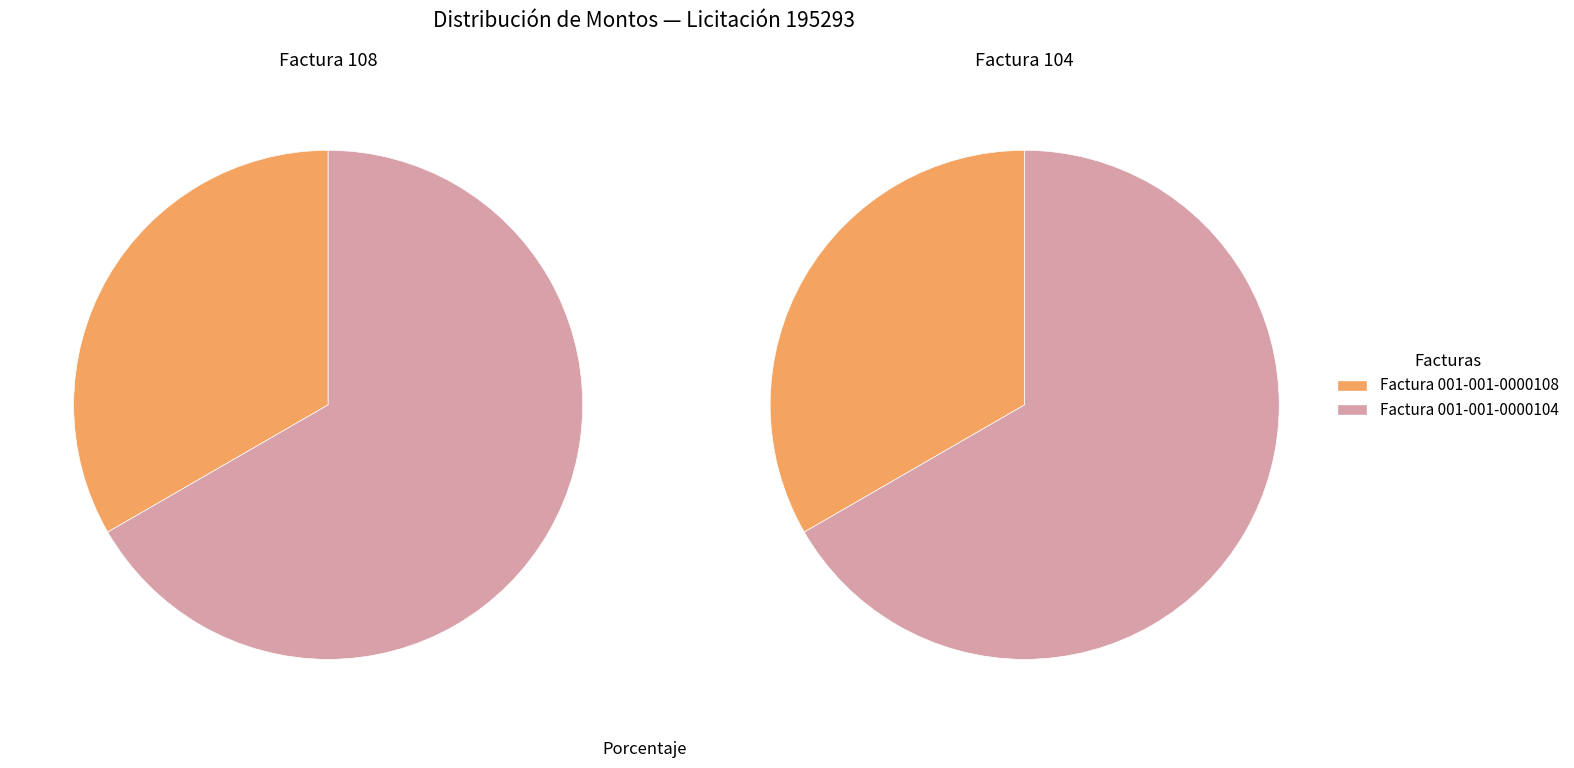

To the nearest percent, what is the combined percentage of Factura 001-001-0000108 and Factura 001-001-0000104?

100%